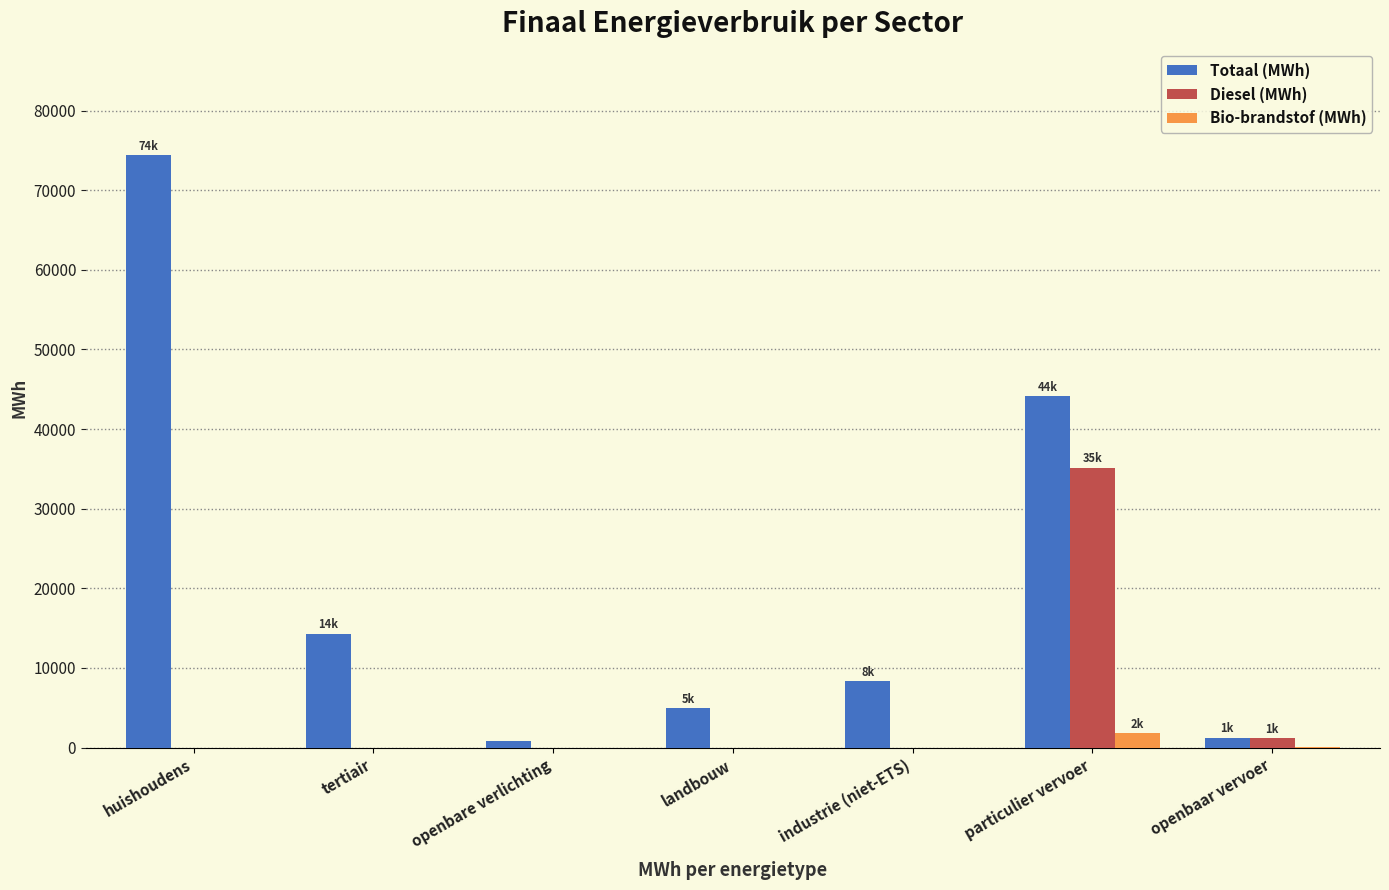

Is it true that Totaal (MWh) equals 1240.4 at openbaar vervoer?

True